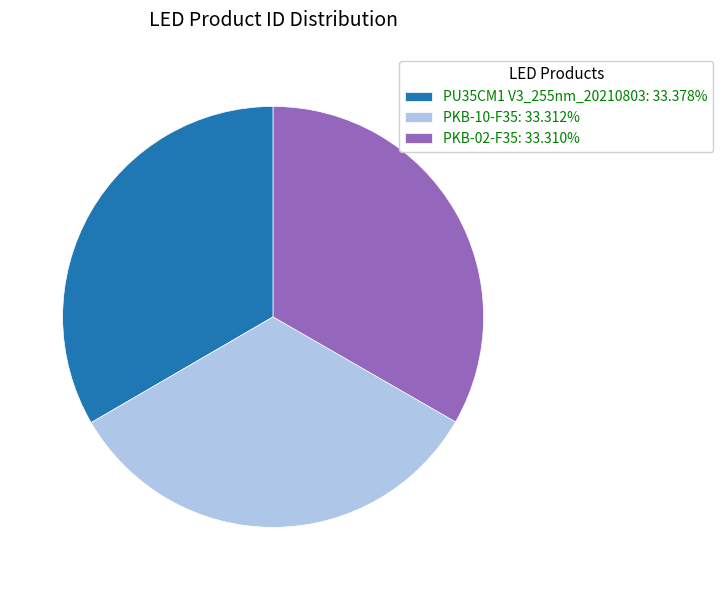

Does PKB-10-F35: 33.312% account for over 50% of the chart?

No